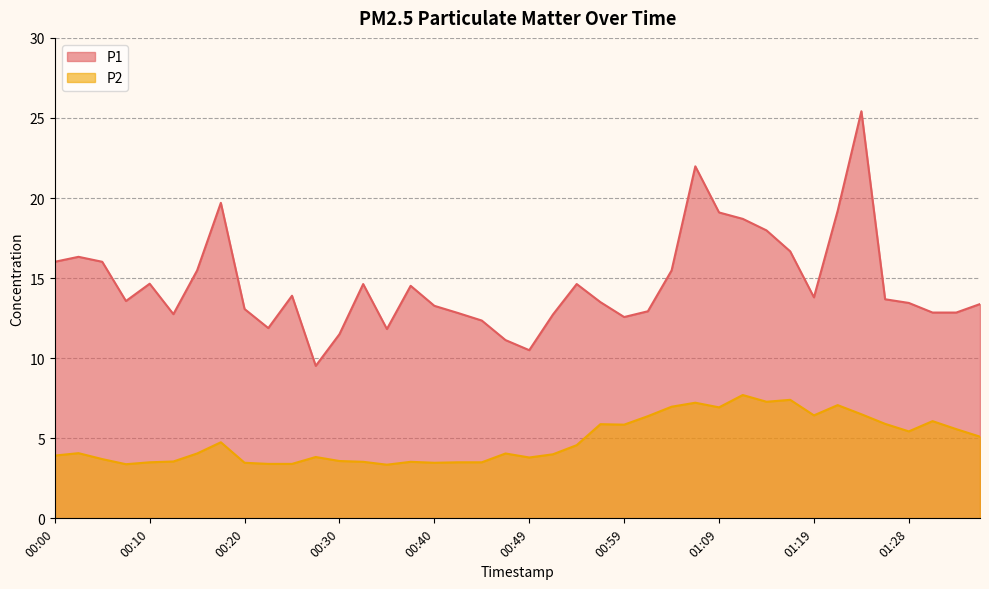

Which has a higher value, 01:28 or 01:23?

01:23